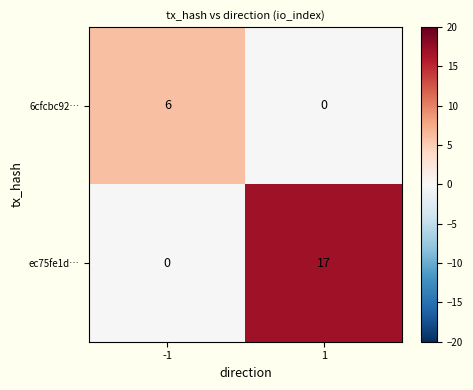

What is the total value across all series at 1?

17